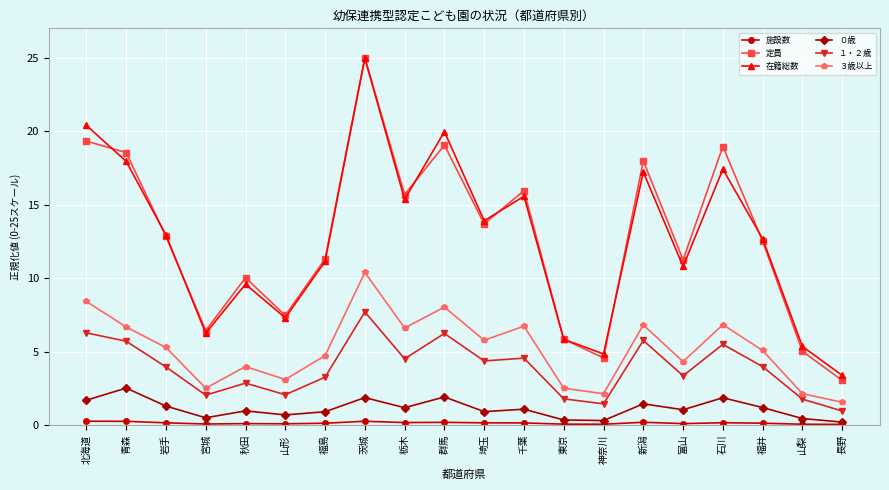

What is the label of the 15th point from the right?

山形